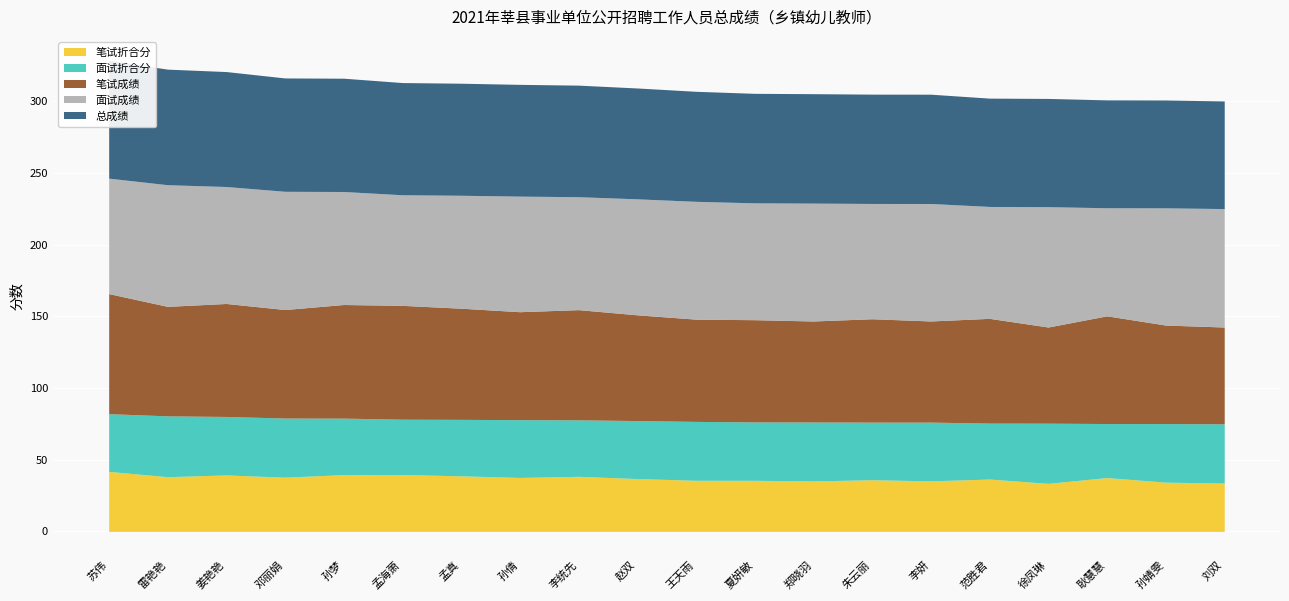

What value does the 总成绩 series have at 孙婧雯?

75.3